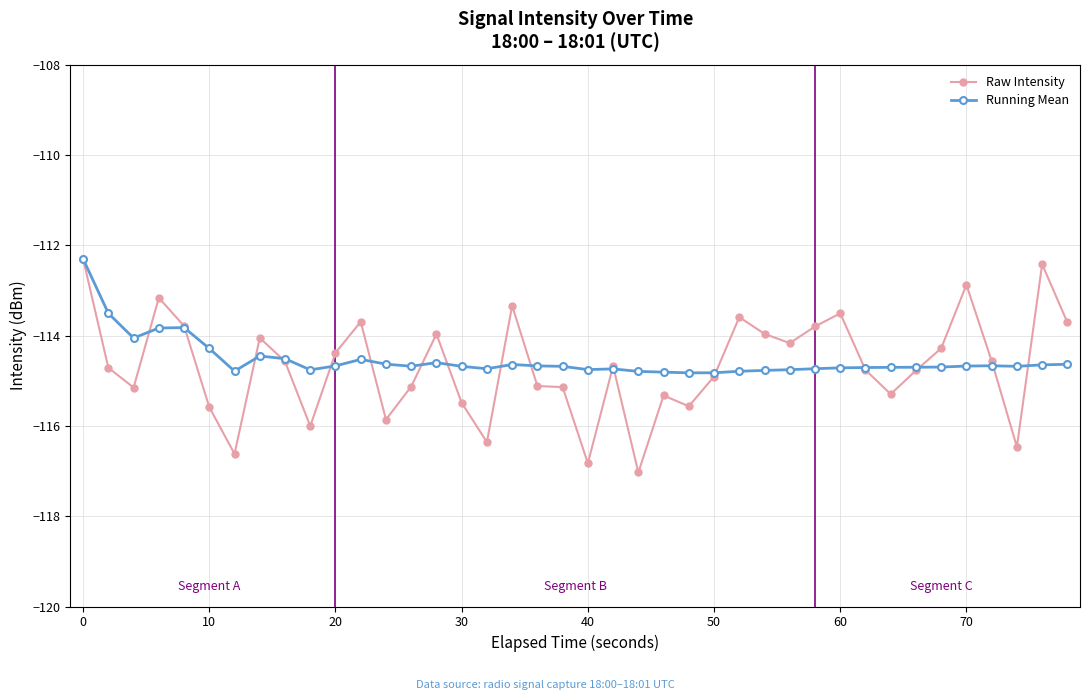

What is the difference between the maximum and minimum values in the Raw Intensity series?

4.7